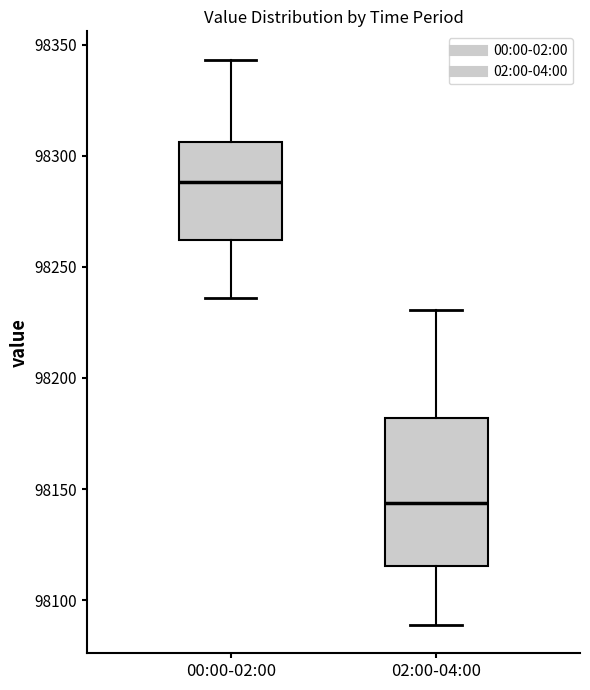

Reading left to right, read every box against the y-axis: the position of its median line, the range the box covers, and the ends of its whiskers. The values are not printed on the chart, so give them approximately, as read against the axis.

00:00-02:00: median 98290, box 98260 to 98305, whiskers 98235 to 98345
02:00-04:00: median 98145, box 98115 to 98180, whiskers 98090 to 98230